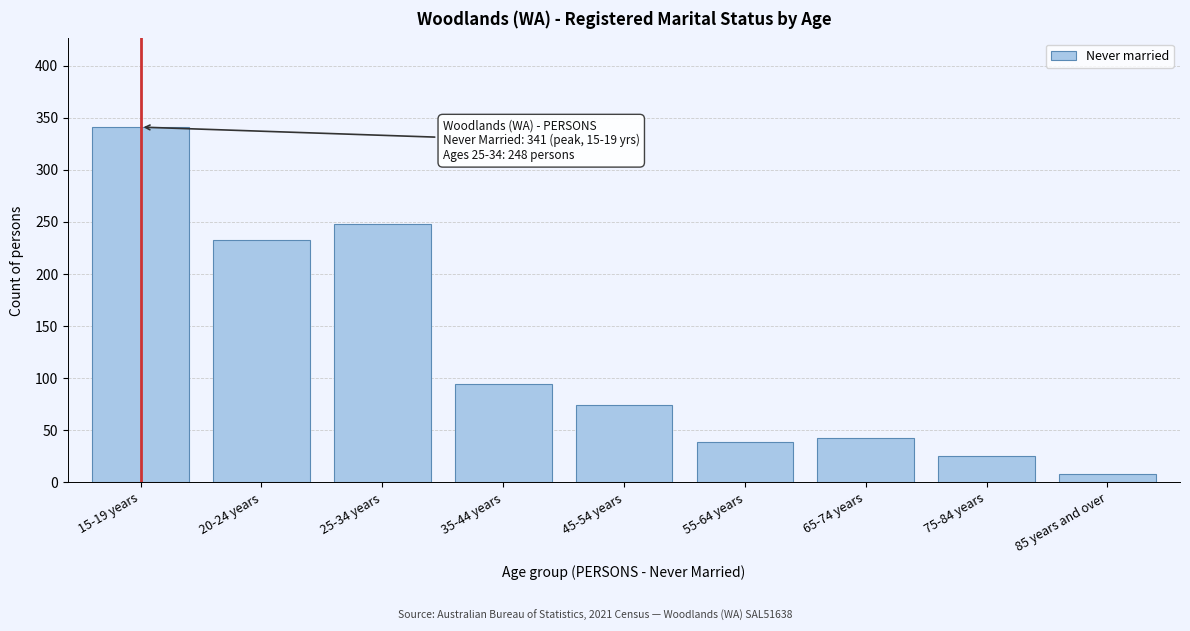

Reading right to left, extract all data points from this chart.

8	25	43	39	74	94	248	233	341